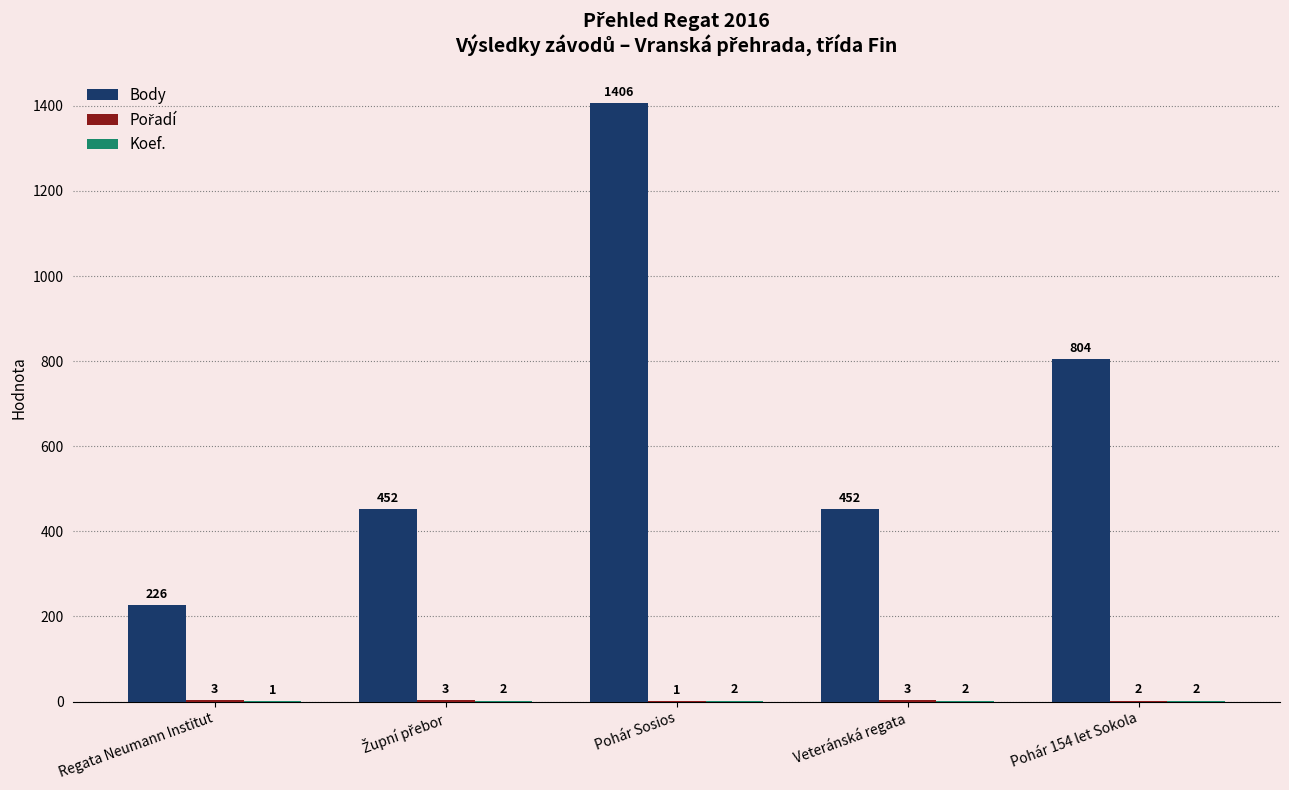

What is the sum of the Body values at Pohár 154 let Sokola and Regata Neumann Institut?

1030